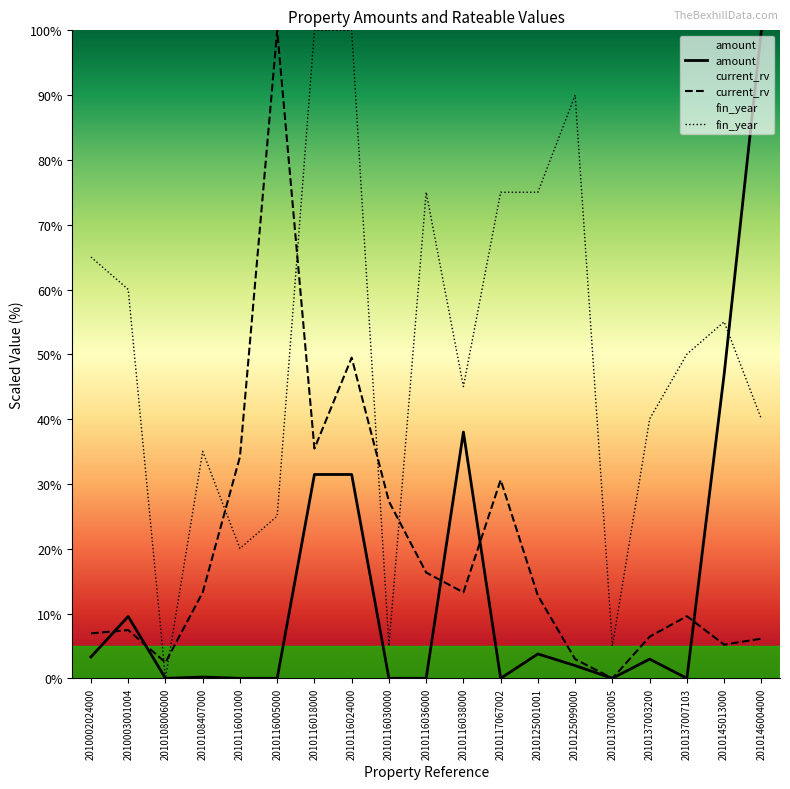

Between 2010137003005 and 2010146004000, which is larger?

2010146004000